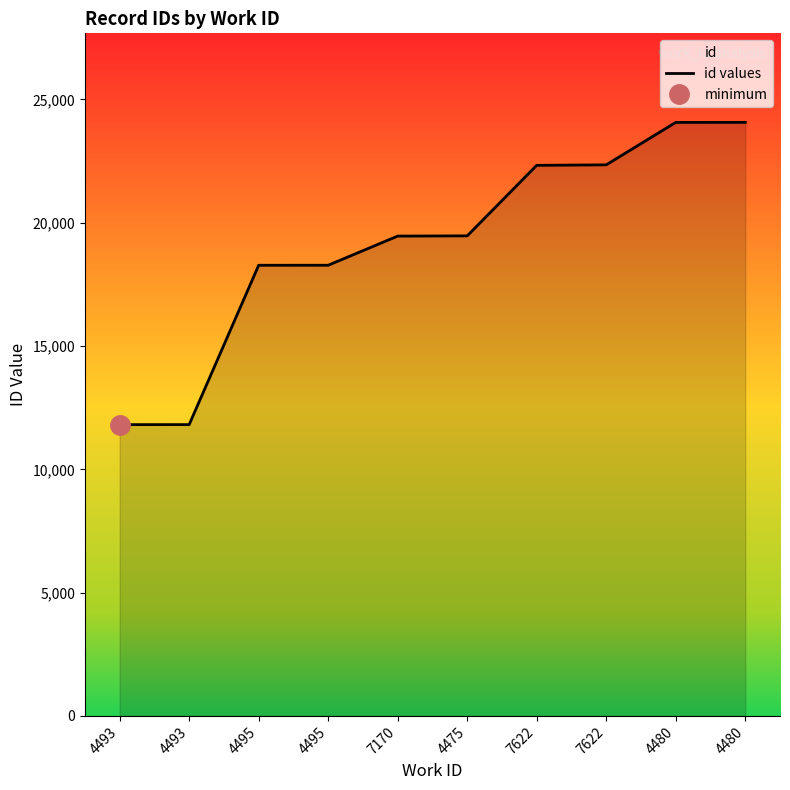

The value at 4475 is 8322. True or false?

False